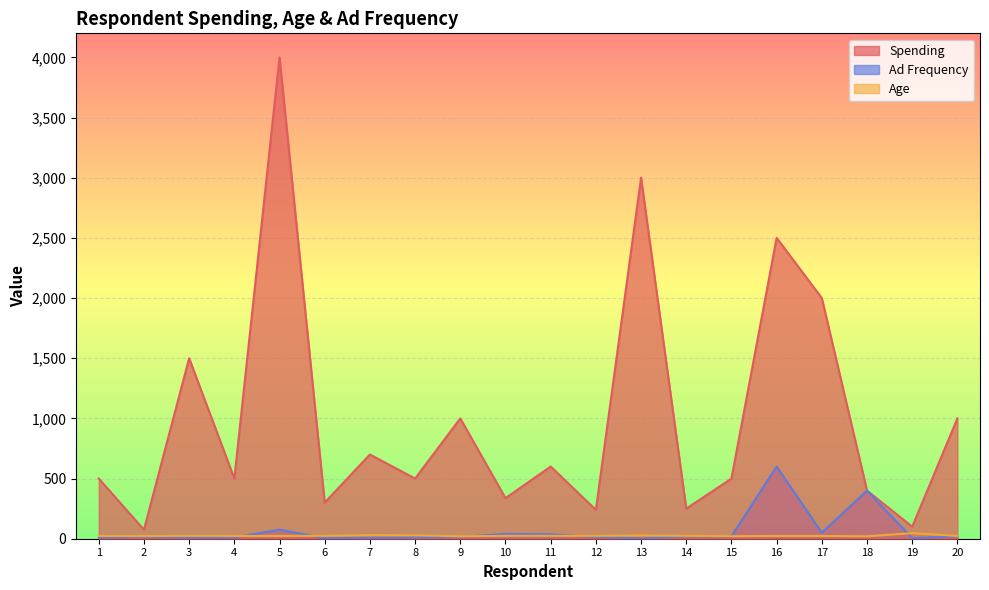

How many distinct data groups are displayed?

3